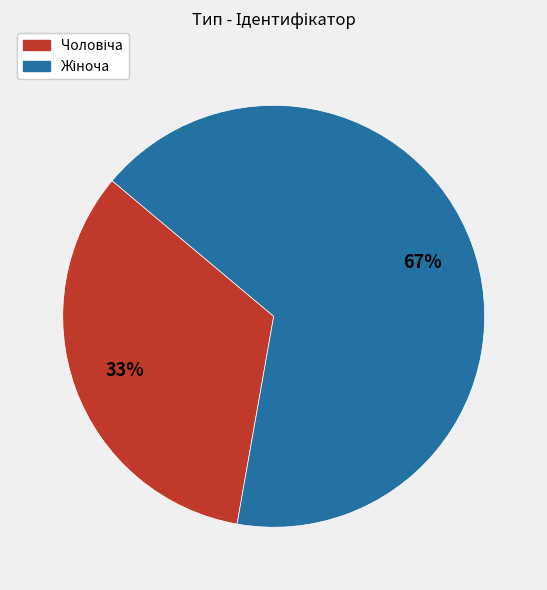

To the nearest percent, what is the average slice percentage?

50%